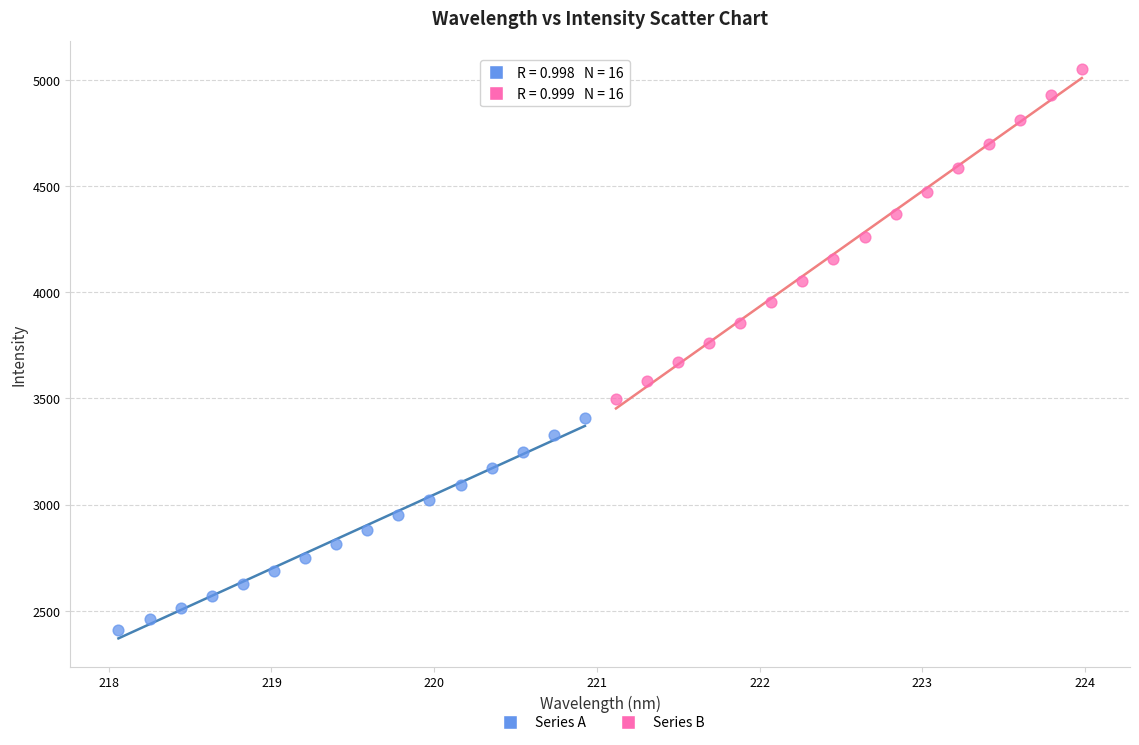

What are all the series names shown in the legend?

Series A, Series B